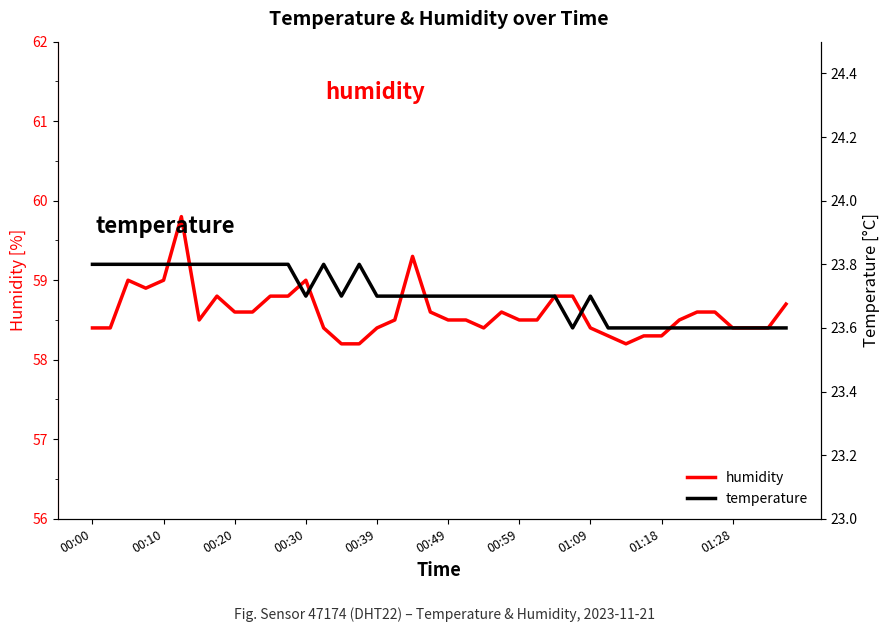

The temperature series shows 23.6 at 34. True or false?

True